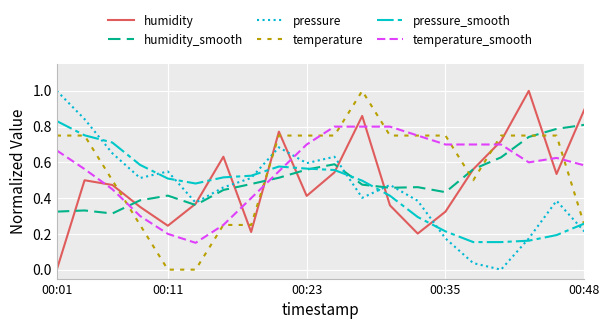

What is the maximum value for pressure?

1.0